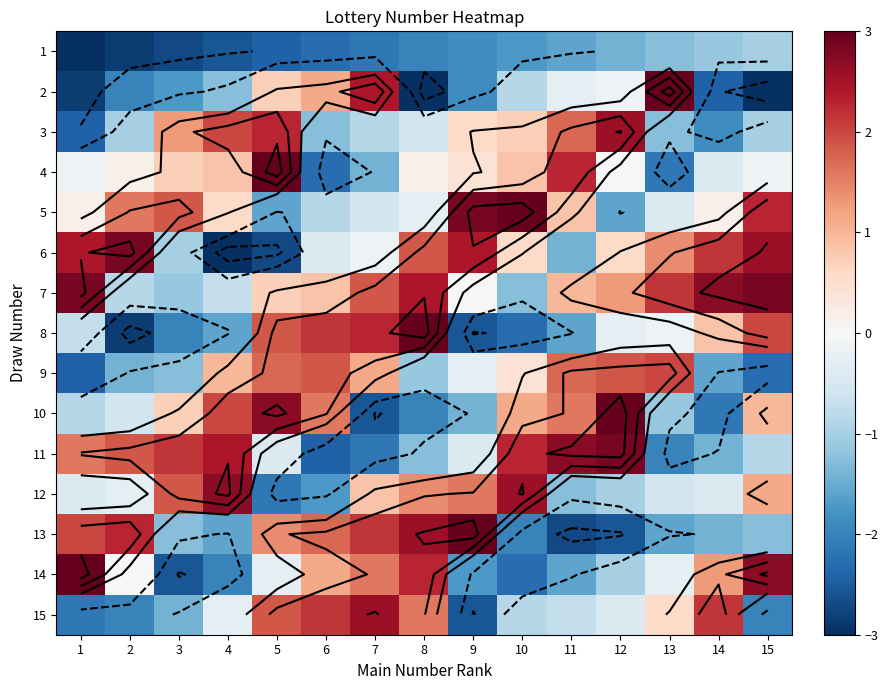

The value of 8 at 4 is -2.7. True or false?

False